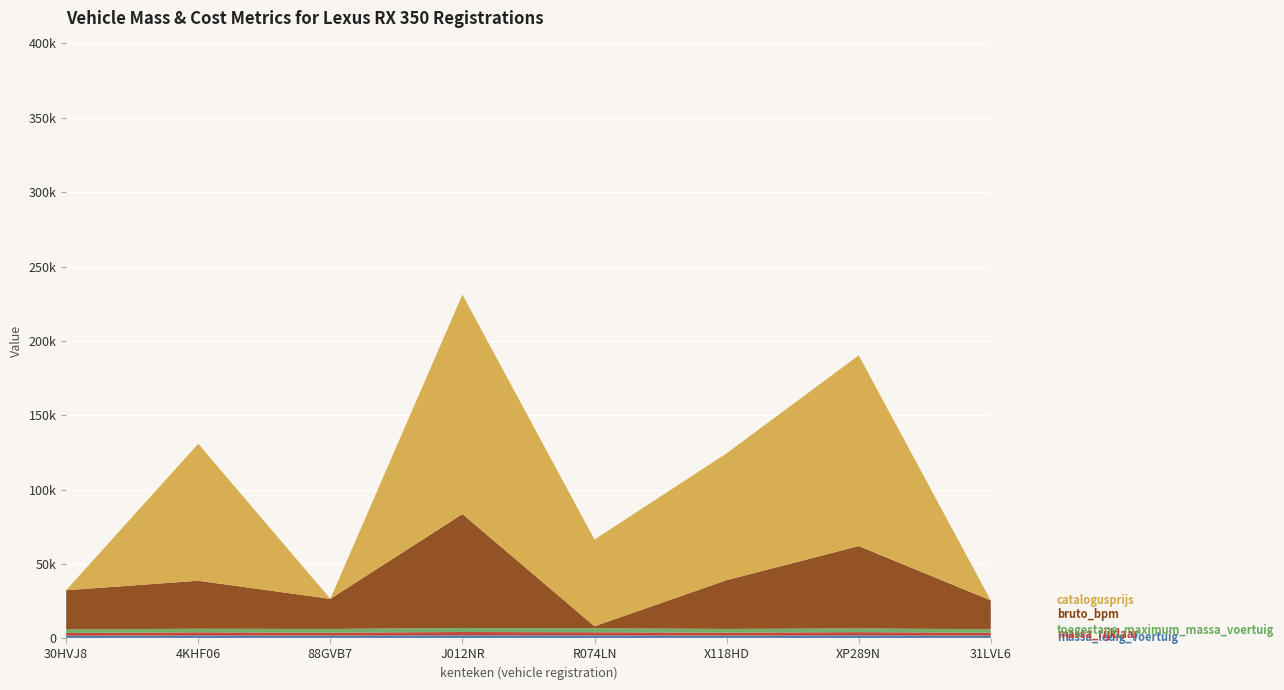

Reading left to right, what are all the values shown in this chart?

massa_ledig_voertuig: 30HVJ8=1810	4KHF06=2010	88GVB7=1900	J012NR=2120	R074LN=2031	X118HD=1909	XP289N=2065	31LVL6=1879
massa_rijklaar: 30HVJ8=1910	4KHF06=2110	88GVB7=2000	J012NR=2220	R074LN=2131	X118HD=2009	XP289N=2165	31LVL6=1979
toegestane_maximum_massa_voertuig: 30HVJ8=2390	4KHF06=2420	88GVB7=2505	J012NR=2715	R074LN=2660	X118HD=2520	XP289N=2500	31LVL6=2390
bruto_bpm: 30HVJ8=26307	4KHF06=32253	88GVB7=20228	J012NR=76569	R074LN=1357	X118HD=32749	XP289N=55379	31LVL6=19319
catalogusprijs: 30HVJ8=0	4KHF06=92072	88GVB7=0	J012NR=147528	R074LN=58296	X118HD=85275	XP289N=128207	31LVL6=0